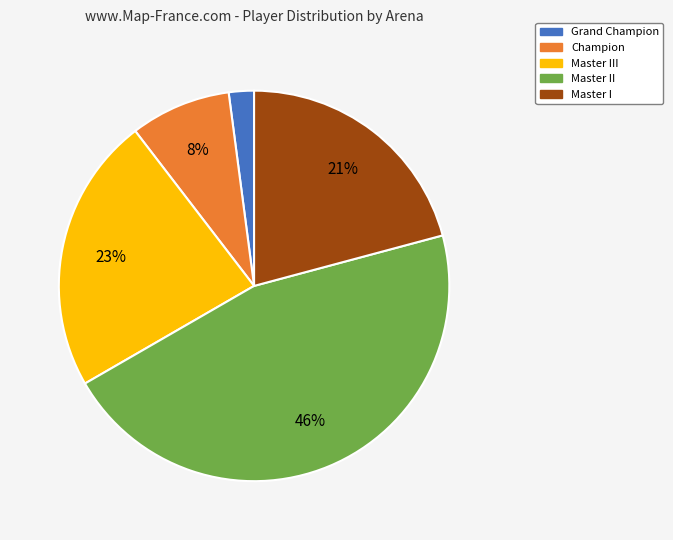

Is there a majority slice in this chart?

No